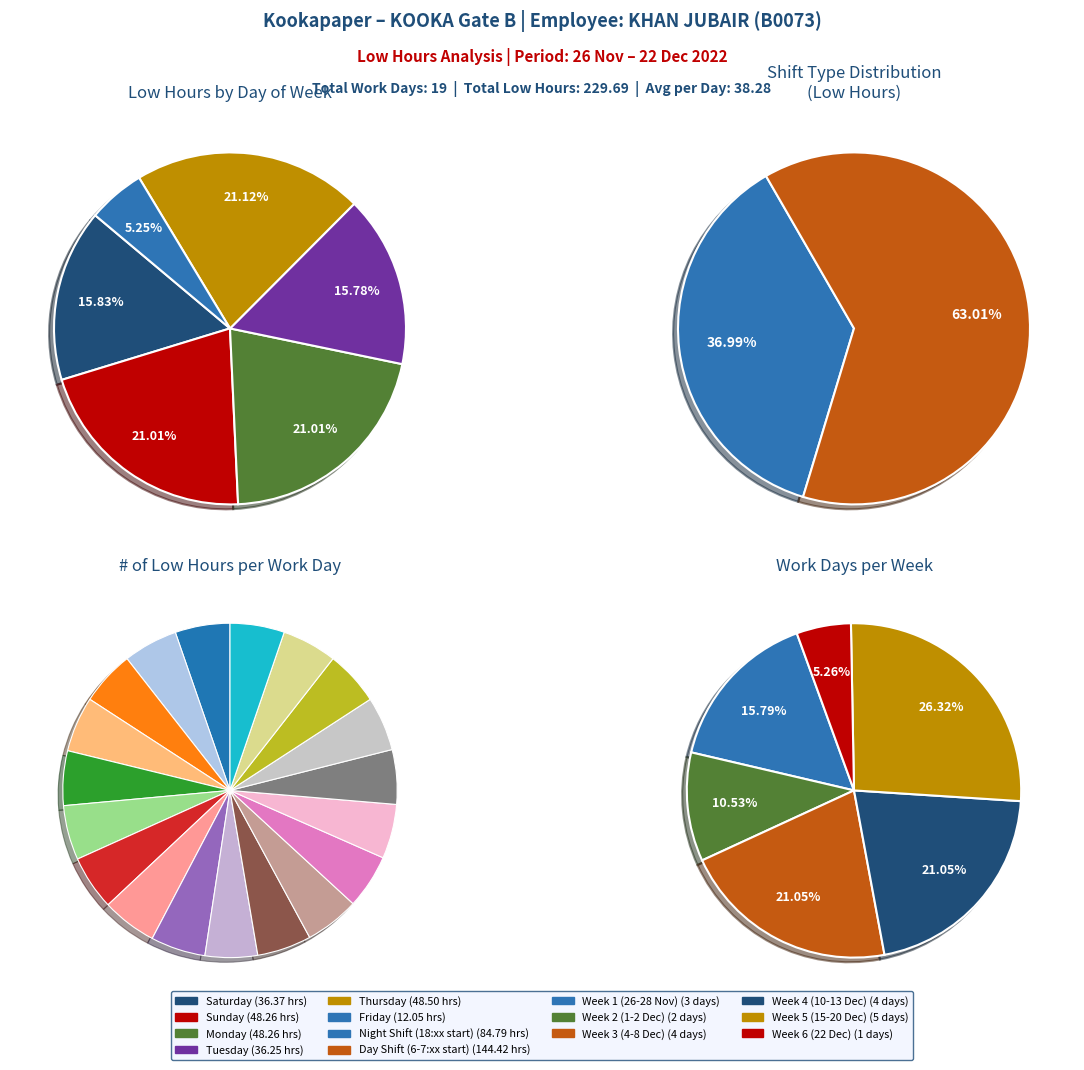

The 8-Thu slice represents 5% of the pie. True or false?

True